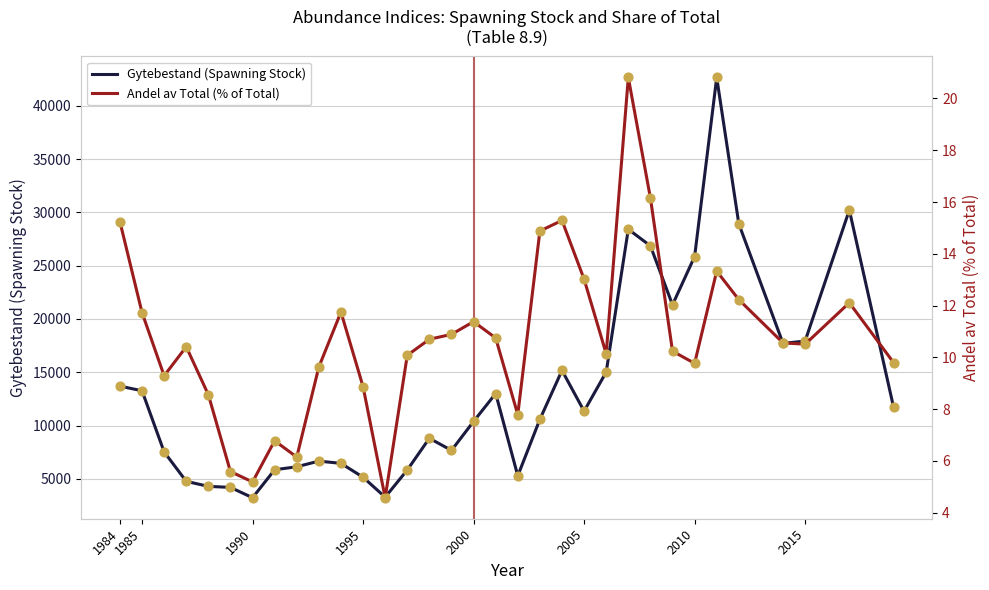

Which series contains the lowest Y value?

Andel av Total (% of Total)